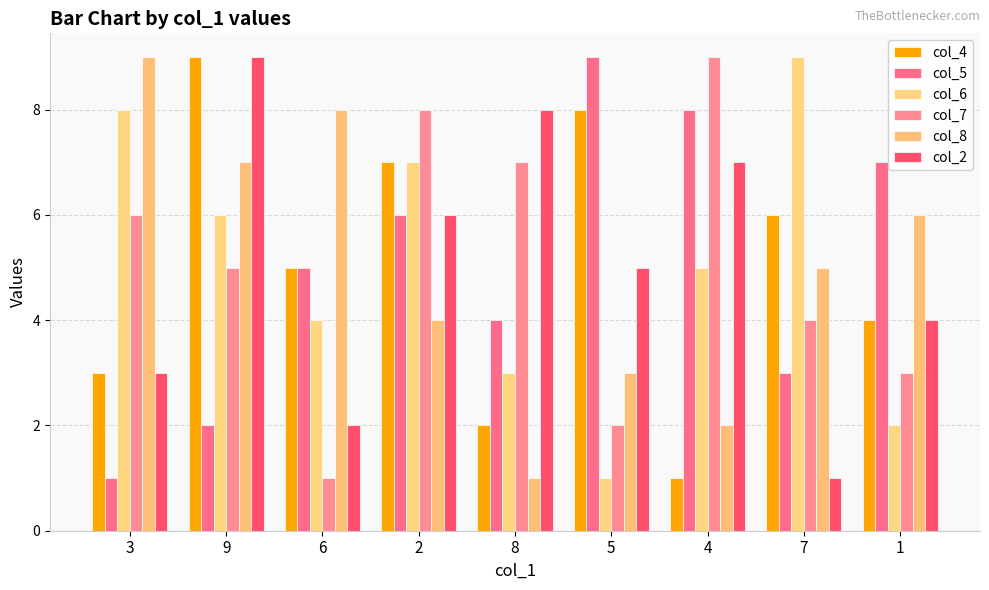

How many values in the col_7 series are below 5?

4